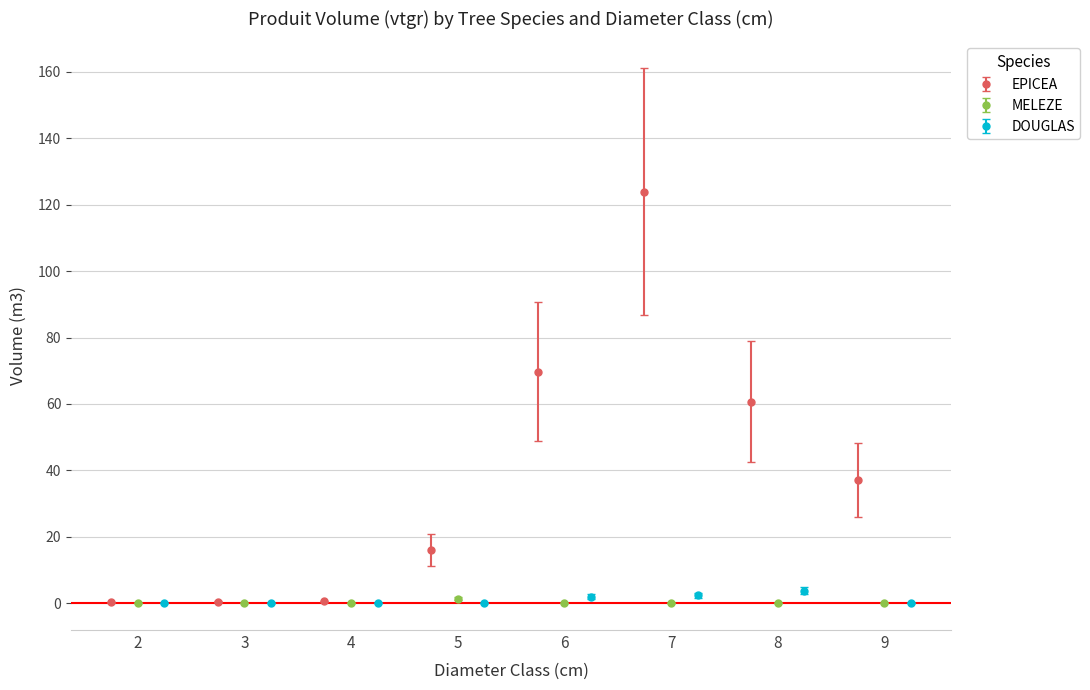

What is the difference between the maximum and second lowest values in the EPICEA series?

123.5